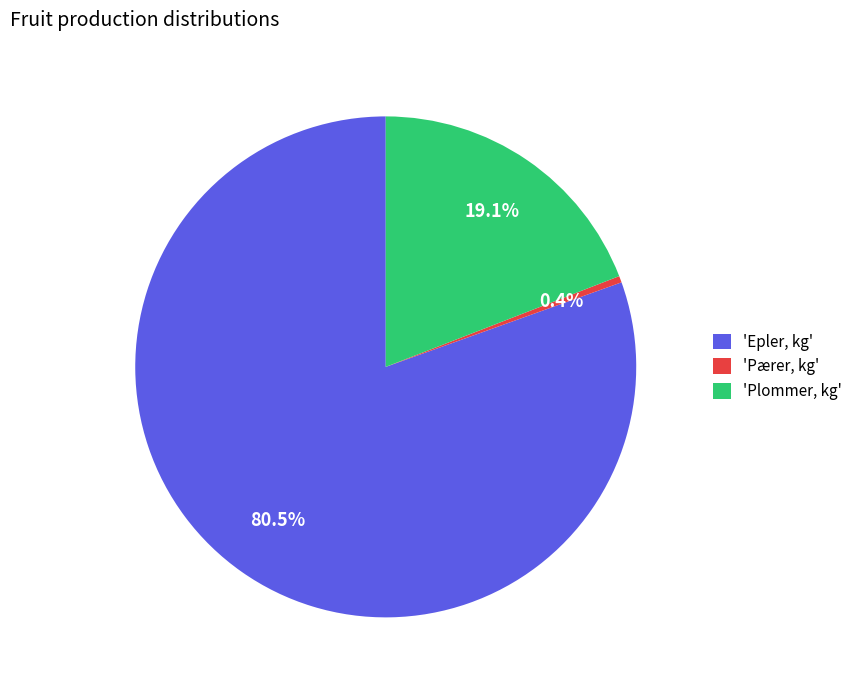

Between 'Plommer, kg' and 'Pærer, kg', which is larger?

'Plommer, kg'